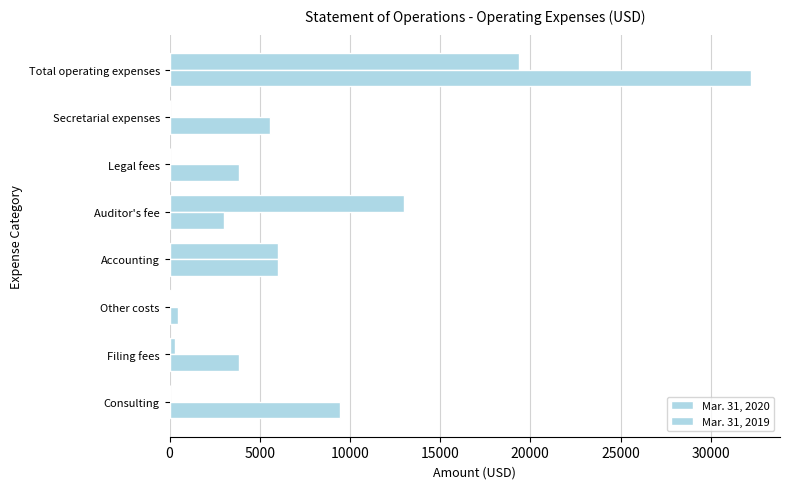

What is the value of the Mar. 31, 2019 bar at the 8th from the left?

32230